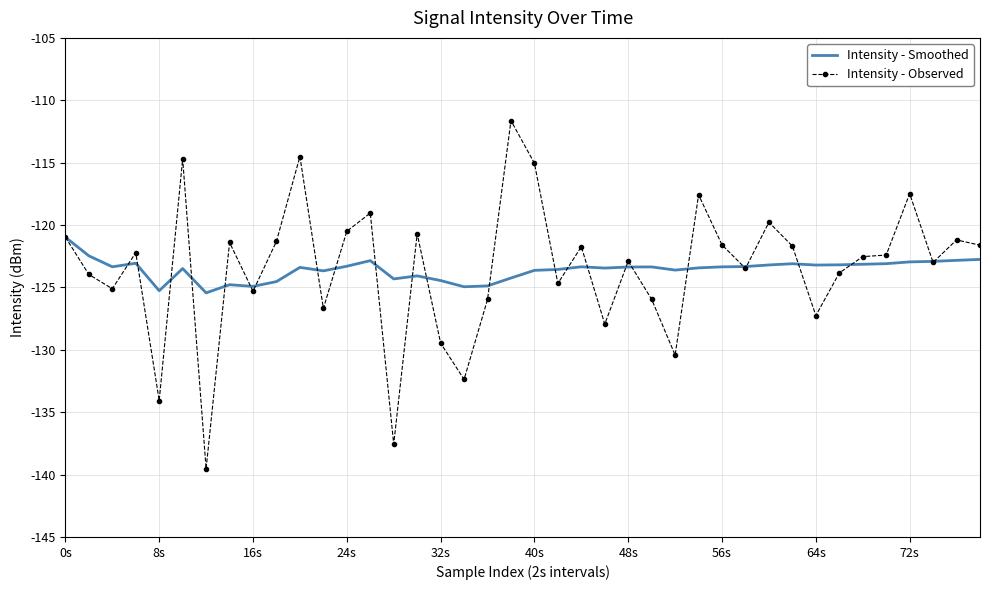

What is the maximum value shown in the chart?

-111.6